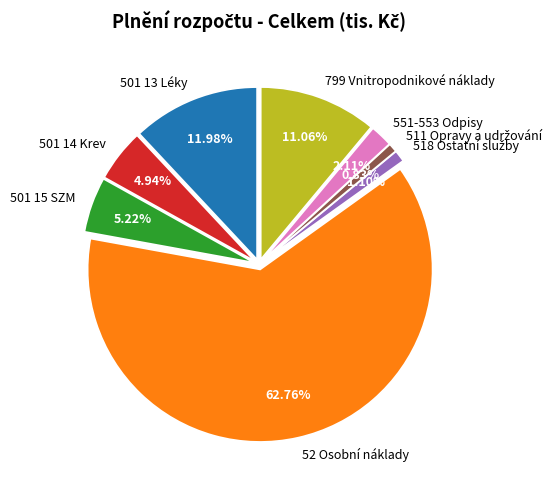

How many slices are in this pie chart?

8